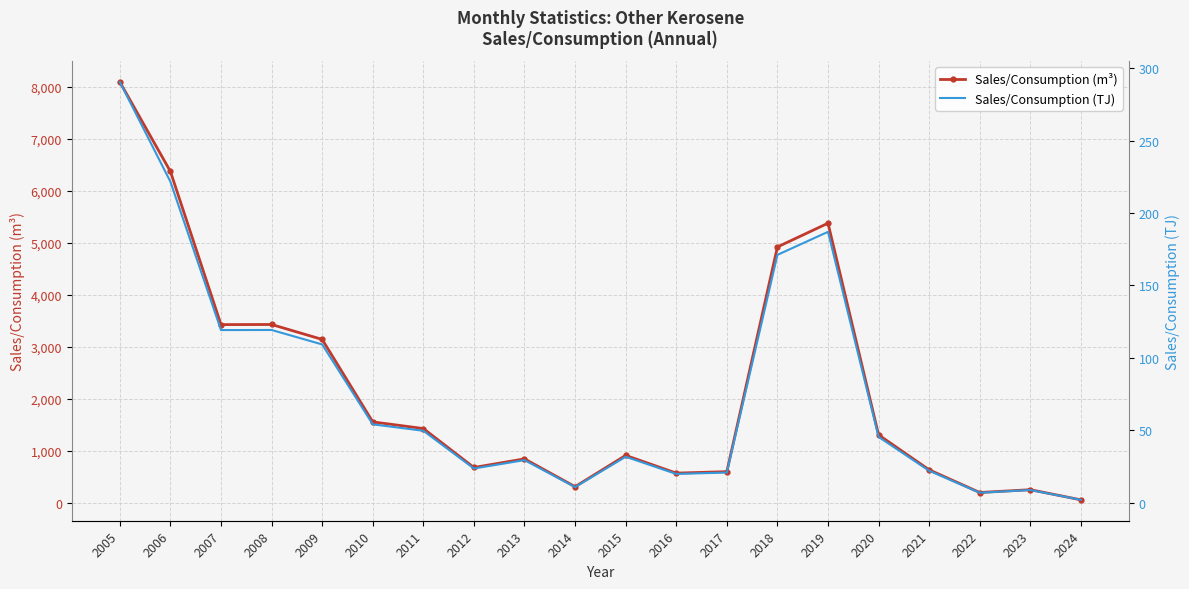

What is the difference between the highest and lowest values at 2017?

576.2